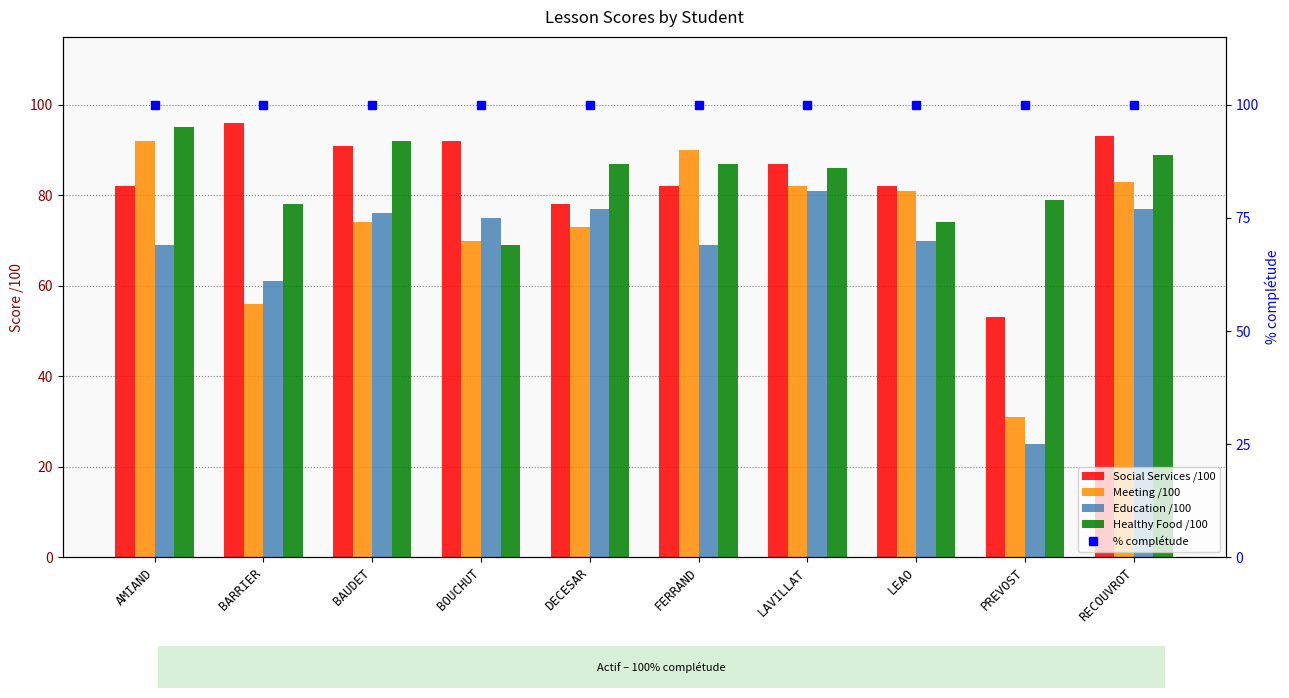

Reading left to right, what are all the values shown in this chart?

Social Services /100: 82	96	91	92	78	82	87	82	53	93
Meeting /100: 92	56	74	70	73	90	82	81	31	83
Education /100: 69	61	76	75	77	69	81	70	25	77
Healthy Food /100: 95	78	92	69	87	87	86	74	79	89
% complétude: 100	100	100	100	100	100	100	100	100	100